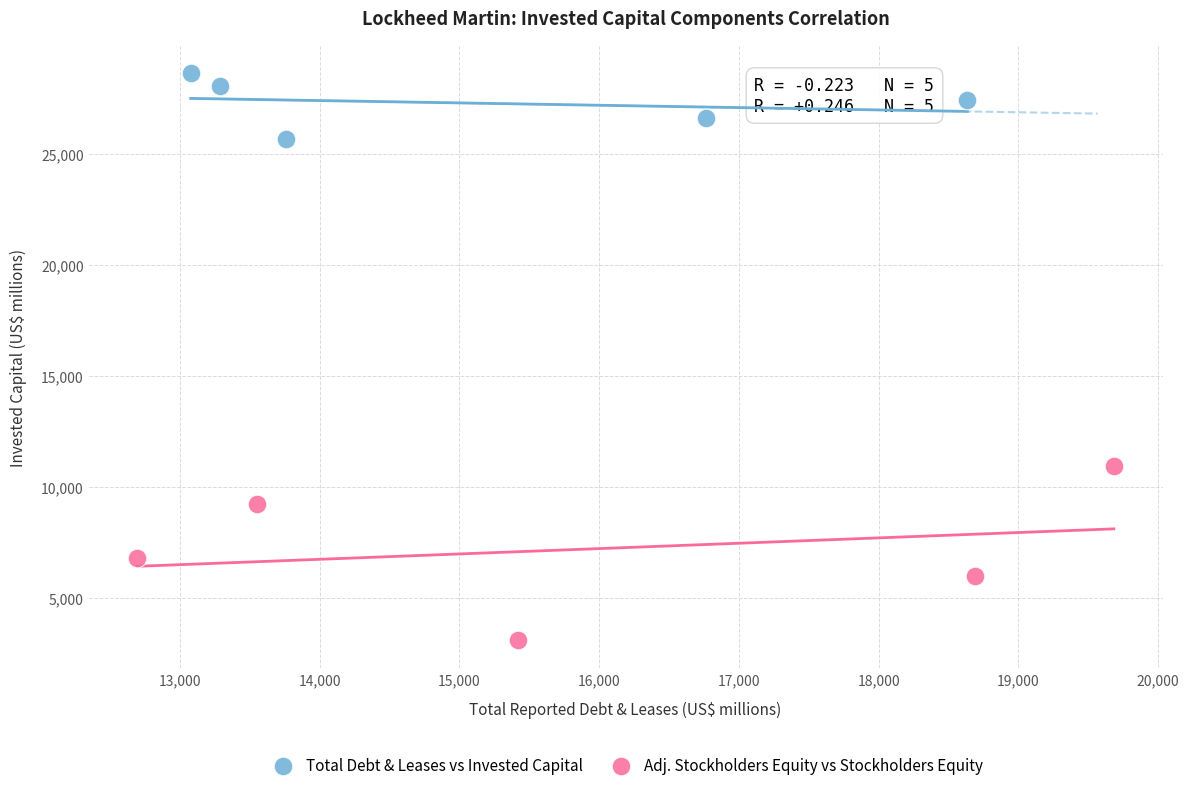

Which series contains the lowest Y value?

Adj. Stockholders Equity vs Stockholders Equity